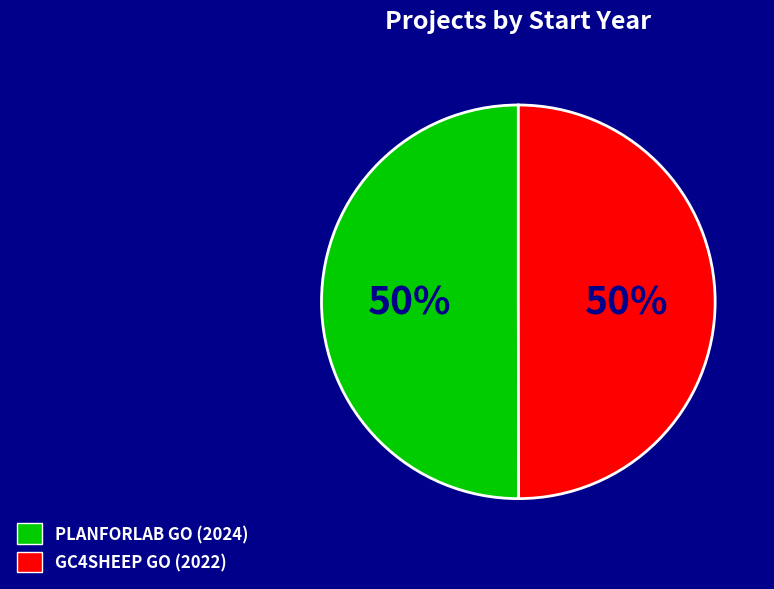

To the nearest percent, what is the average slice percentage?

50%